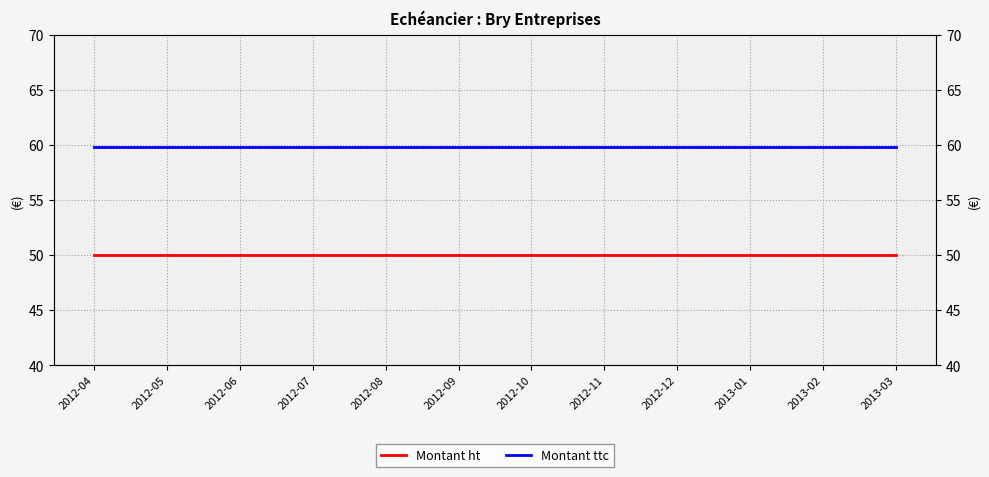

What is the sum of all Montant ttc values?

717.6